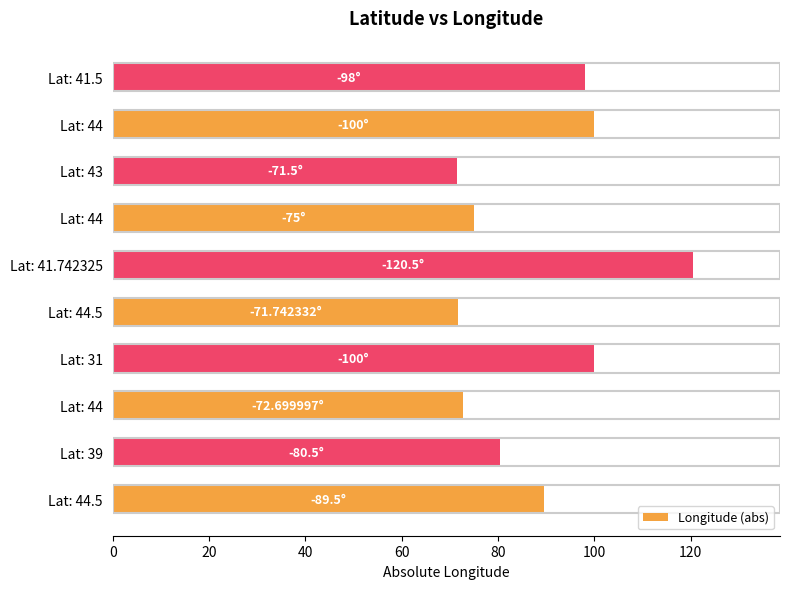

What is the maximum value shown in the chart?

120.5